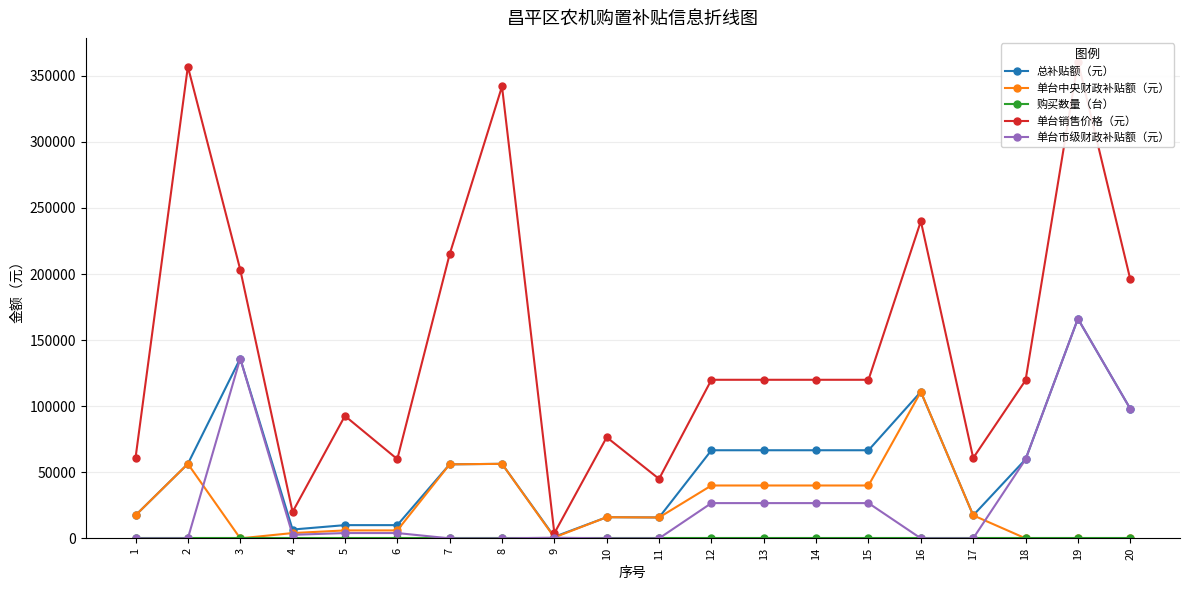

How many data points in 单台市级财政补贴额（元） are less than 4000?

10